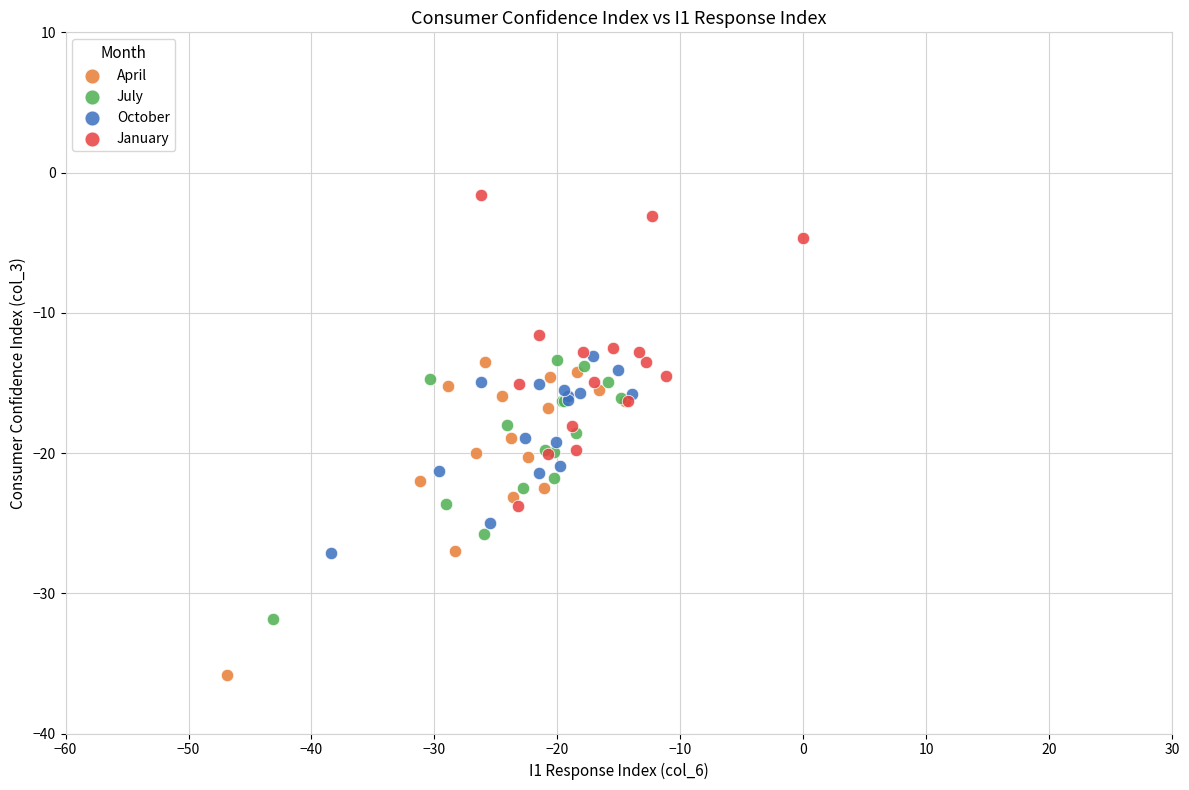

Which series reaches the maximum Y coordinate?

January